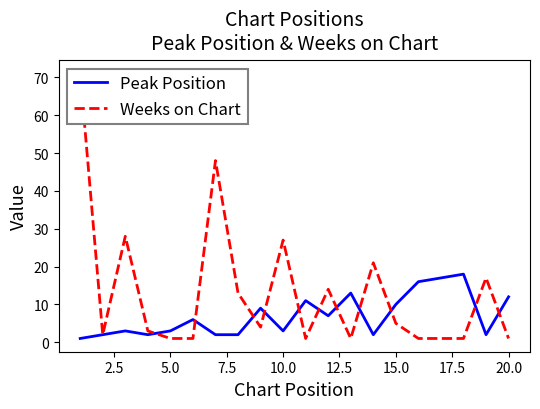

True or false: Weeks on Chart and Peak Position cross at least once.

True